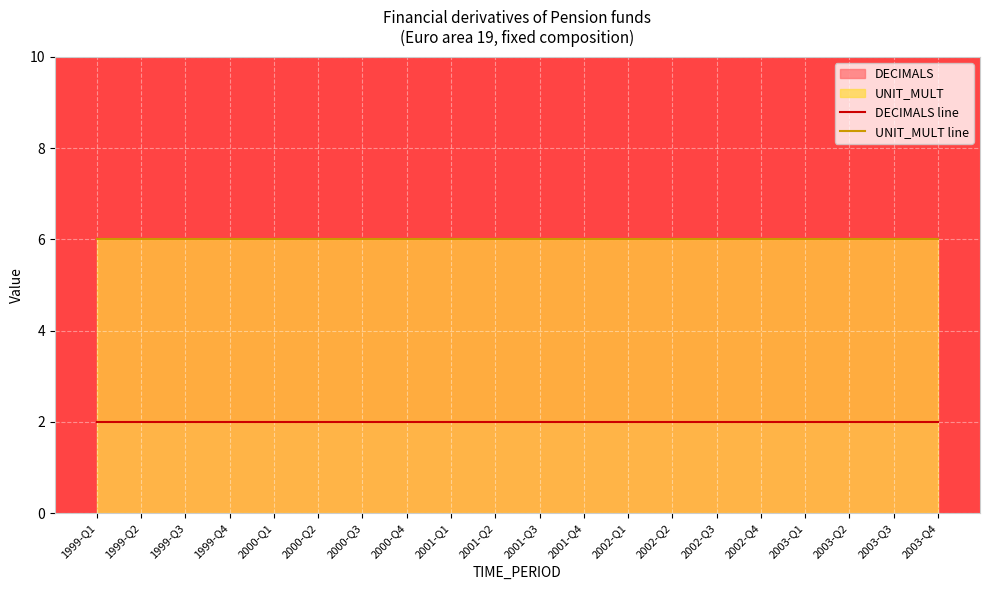

Rank the series by their maximum value, from lowest to highest.

DECIMALS line, UNIT_MULT line